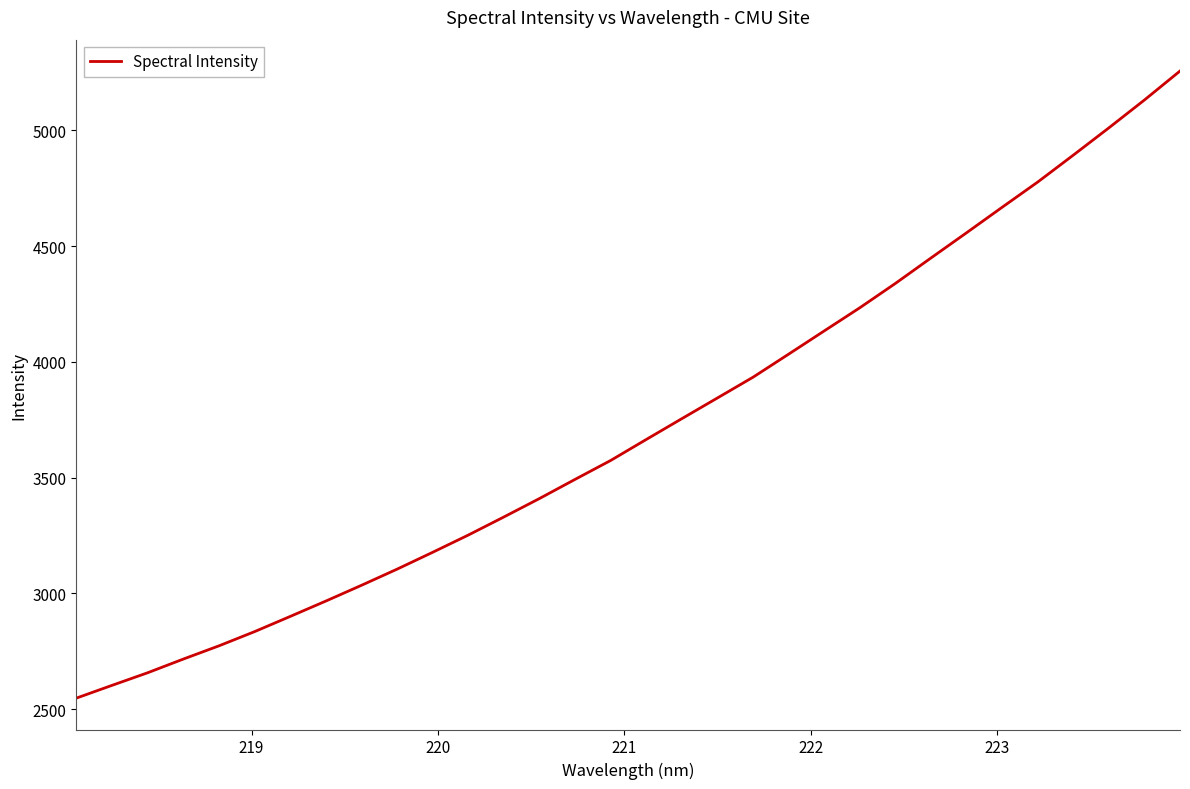

What is the minimum value shown in the chart?

2547.0